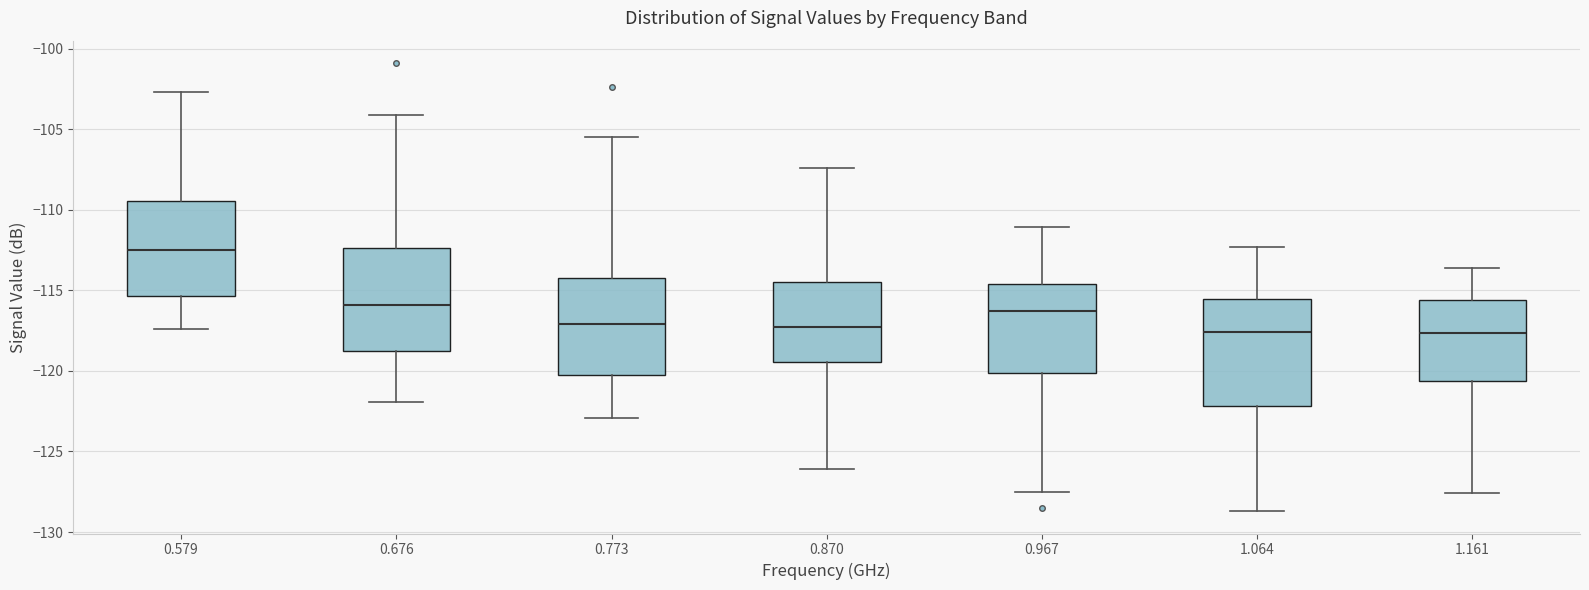

Reading left to right, transcribe this box plot: for each box, give where its median line is, the range the box spans, and where its two whiskers end, as read against the y-axis. The values are not printed on the chart, so give them approximately, as read against the axis.

0.579: median -112.5, box -115.5 to -109.5, whiskers -117.5 to -102.5
0.676: median -116.0, box -119.0 to -112.5, whiskers -122.0 to -104.0
0.773: median -117.0, box -120.0 to -114.0, whiskers -123.0 to -105.5
0.870: median -117.5, box -119.5 to -114.5, whiskers -126.0 to -107.5
0.967: median -116.5, box -120.0 to -114.5, whiskers -127.5 to -111.0
1.064: median -117.5, box -122.0 to -115.5, whiskers -128.5 to -112.5
1.161: median -117.5, box -120.5 to -115.5, whiskers -127.5 to -113.5